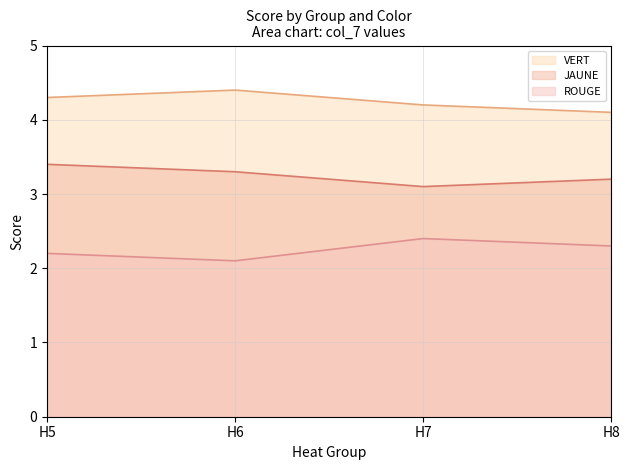

Which category has the highest value in the VERT line series?

H6